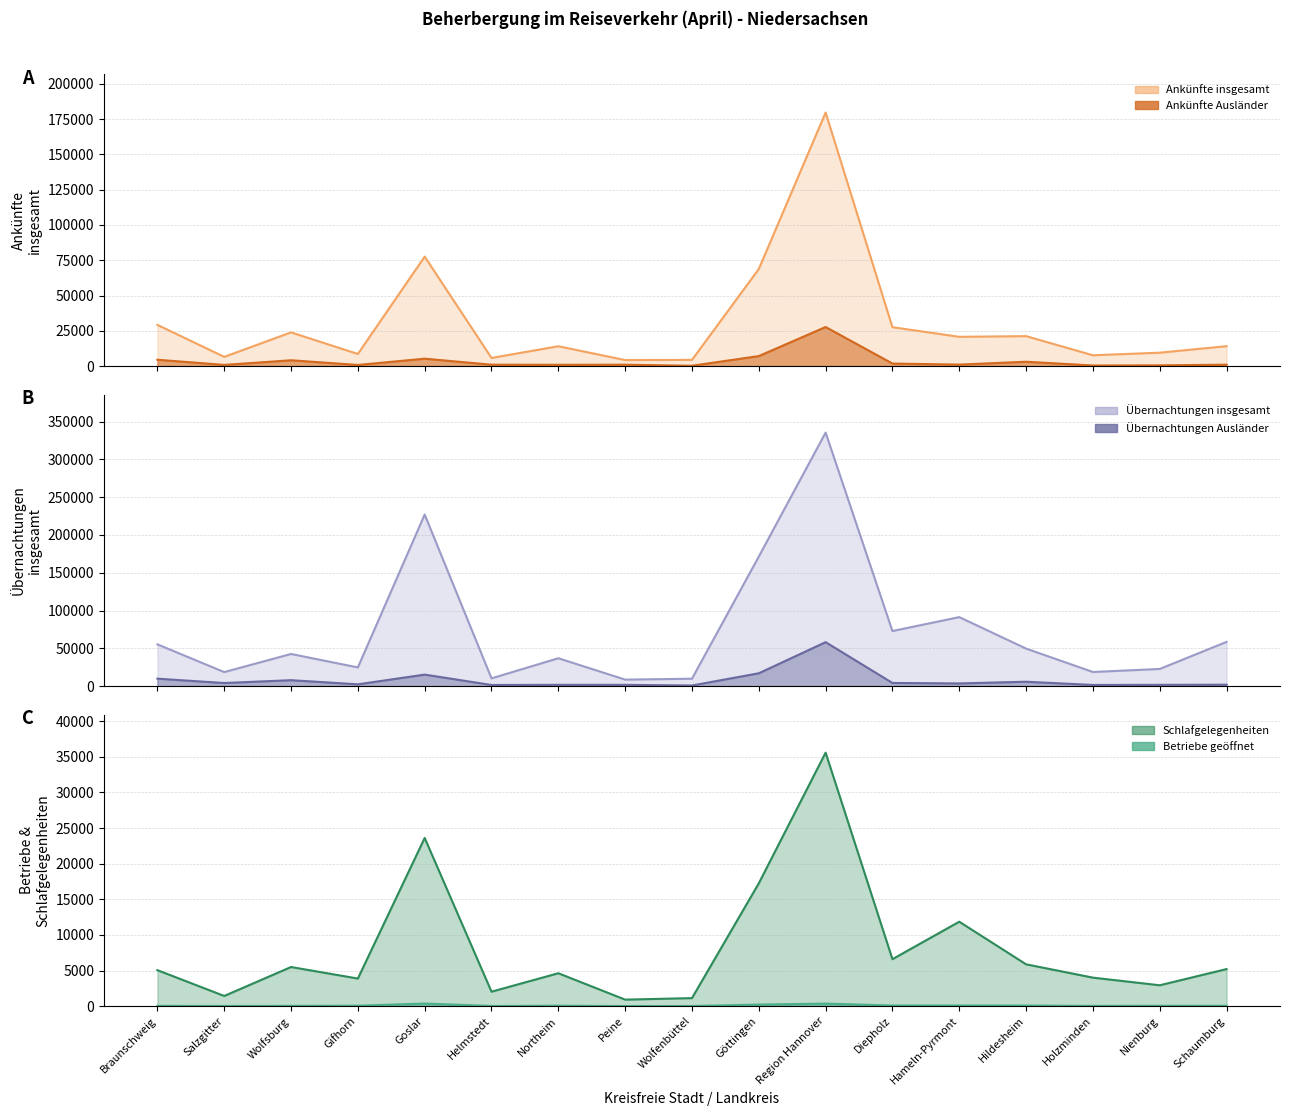

What is the sum of the Betriebe geöffnet (line) values at Gifhorn and Holzminden?

112